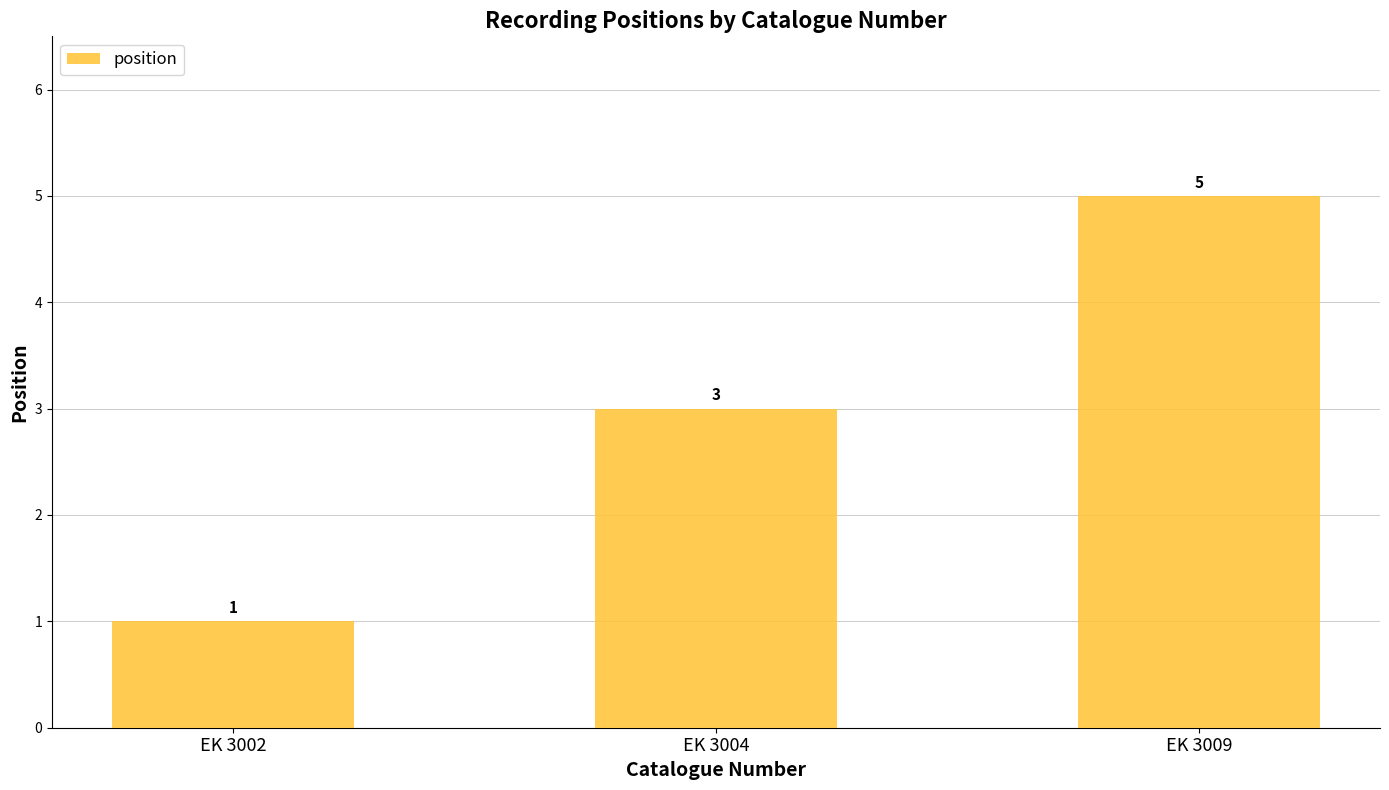

Where is the data nearest to the value 3?

EK 3004